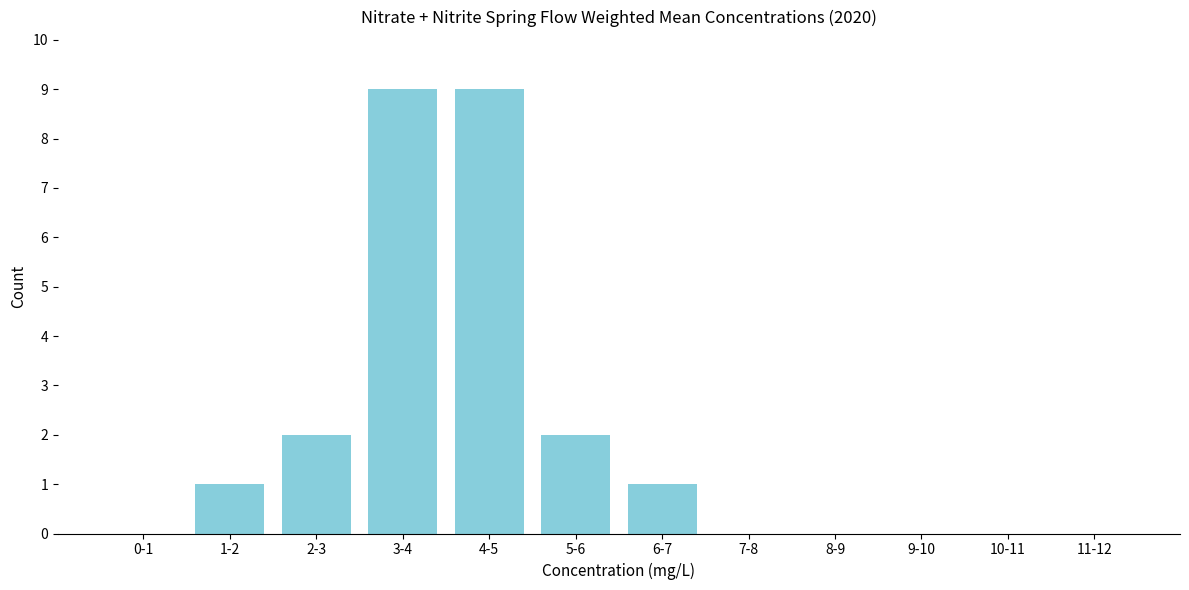

Reading left to right, extract all data points from this chart.

0-1=0	1-2=1	2-3=2	3-4=9	4-5=9	5-6=2	6-7=1	7-8=0	8-9=0	9-10=0	10-11=0	11-12=0